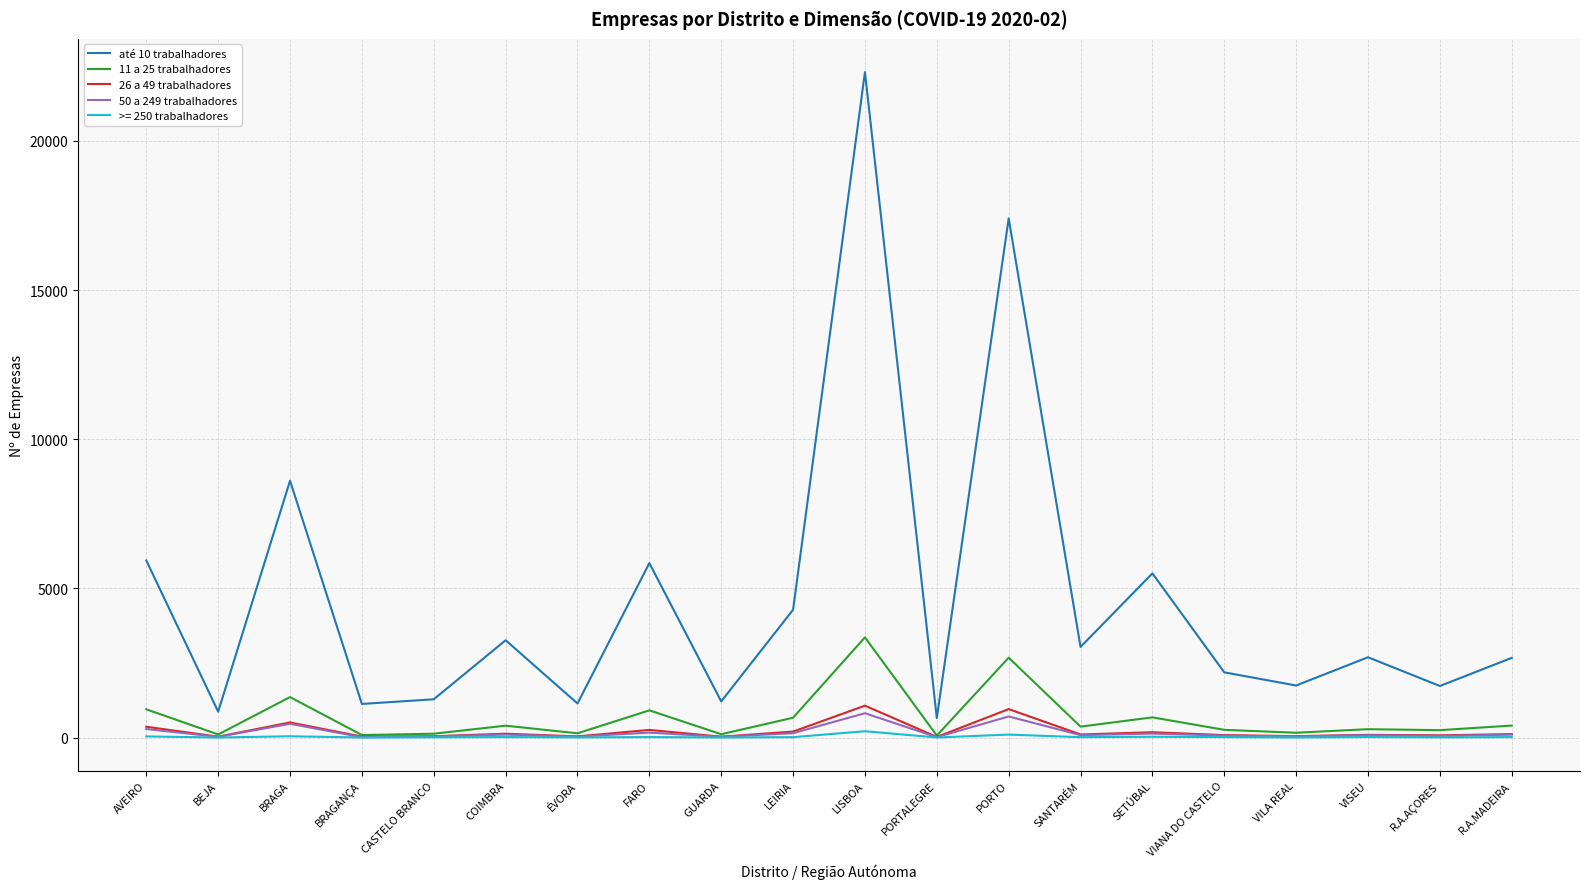

The value of 50 a 249 trabalhadores at CASTELO BRANCO is 37. True or false?

True